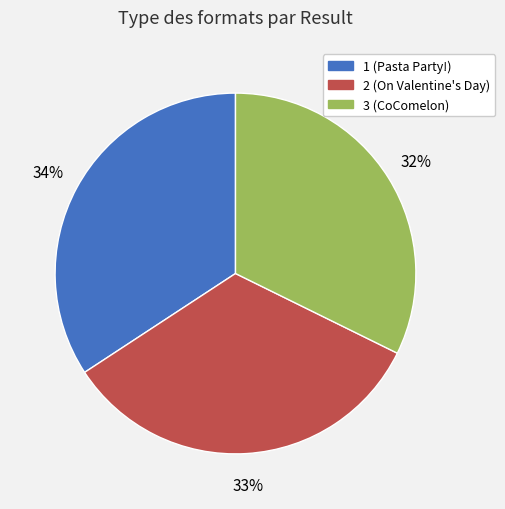

Is the sum of 2 (On Valentine's Day) and 1 (Pasta Party!) greater than half?

Yes